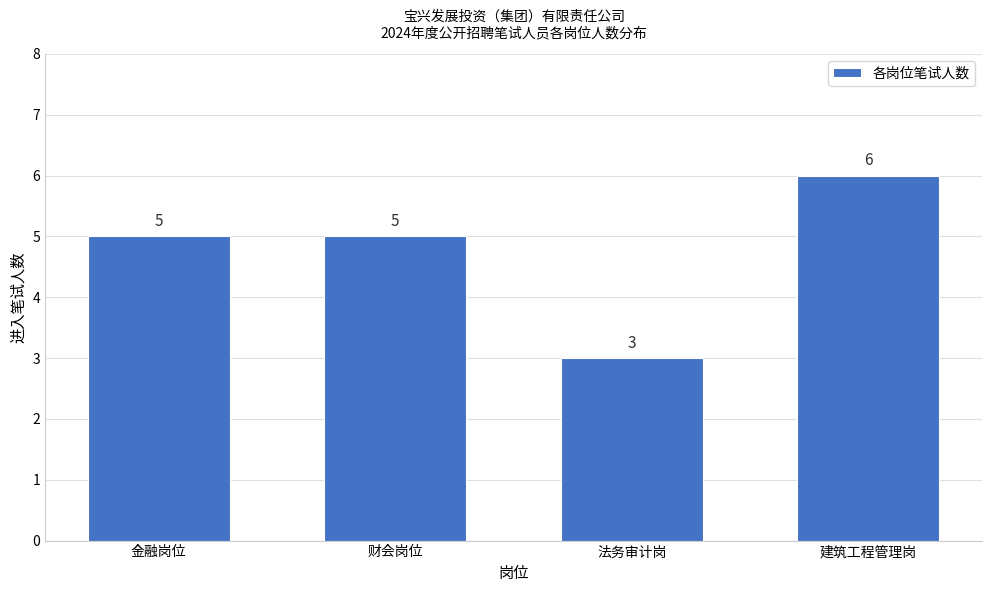

Reading left to right, transcribe all the data shown in this chart.

金融岗位=5	财会岗位=5	法务审计岗=3	建筑工程管理岗=6